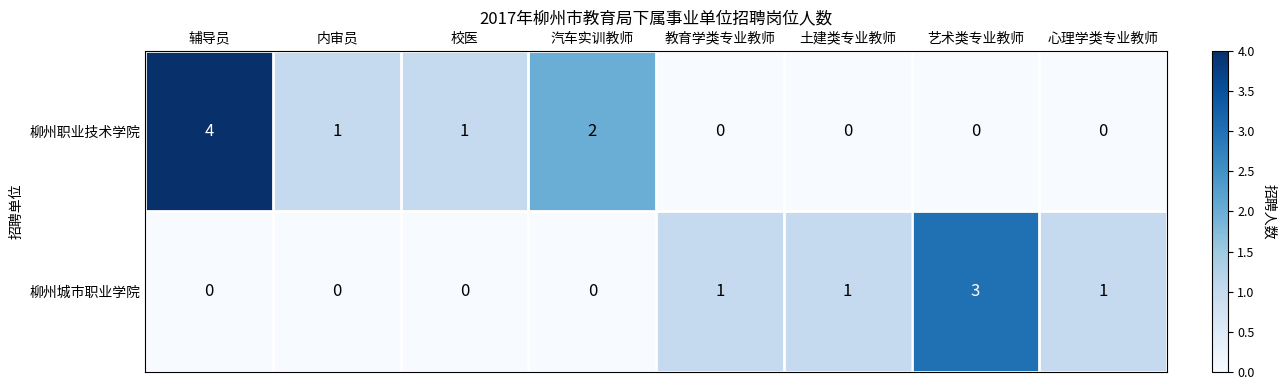

At which category is the sum across all series the highest?

辅导员